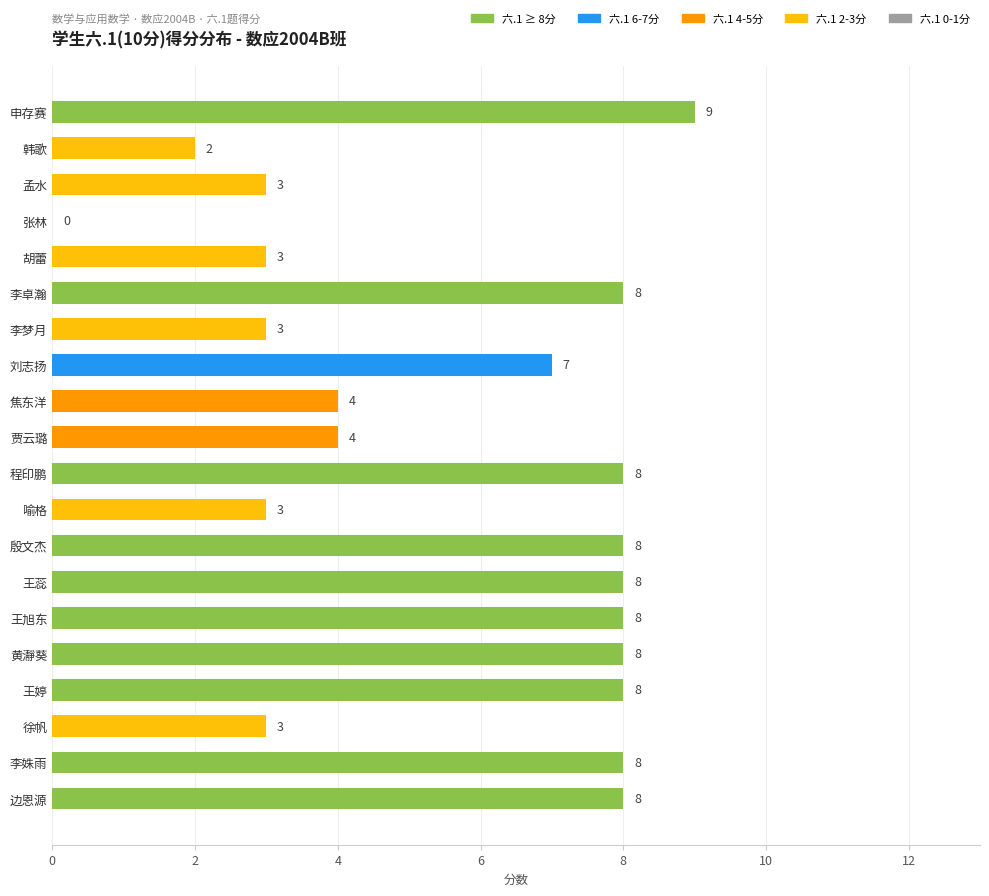

Are the bars horizontal?

Yes